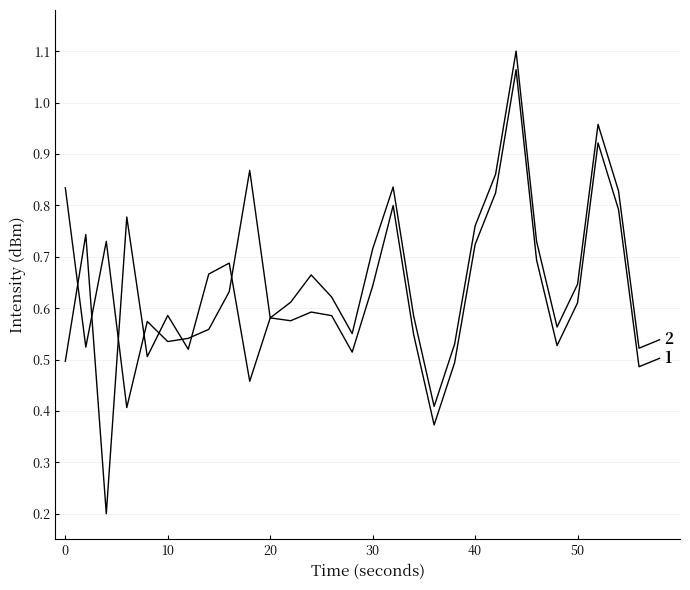

How many series are shown in this chart?

2